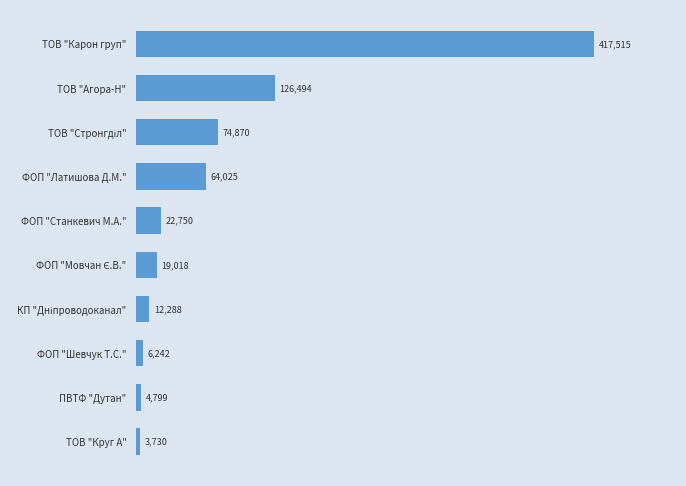

What is the maximum value shown in the chart?

417514.7